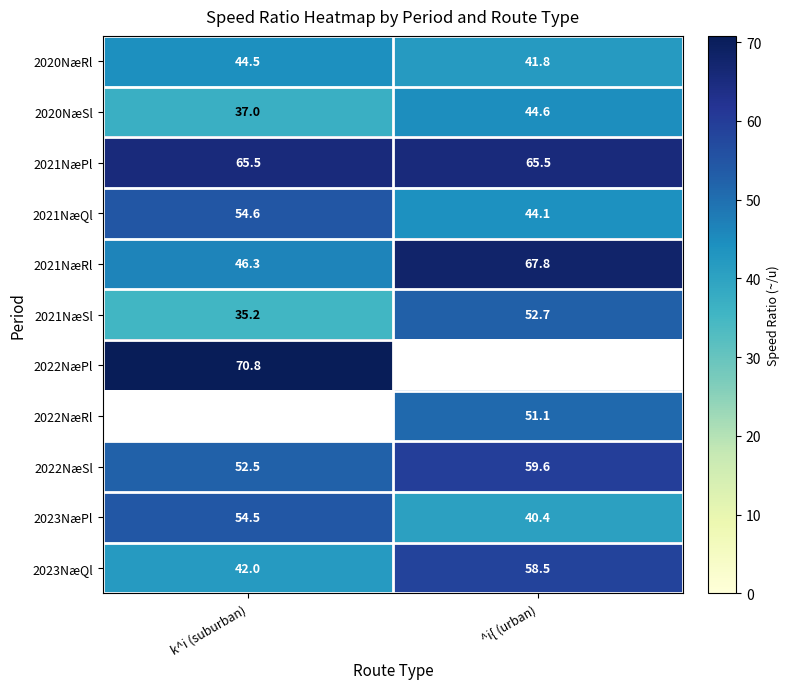

Is it true that 2022NæPl equals 125.1 at k^i (suburban)?

False